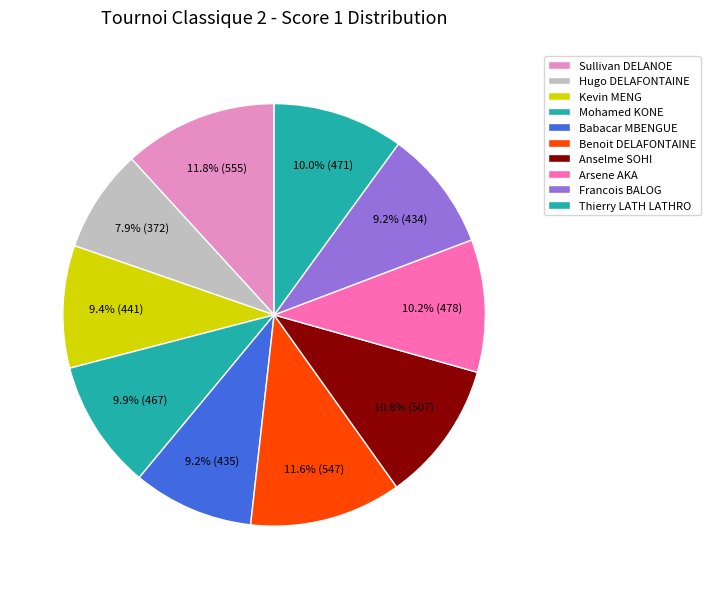

Count the number of slices in the pie.

10